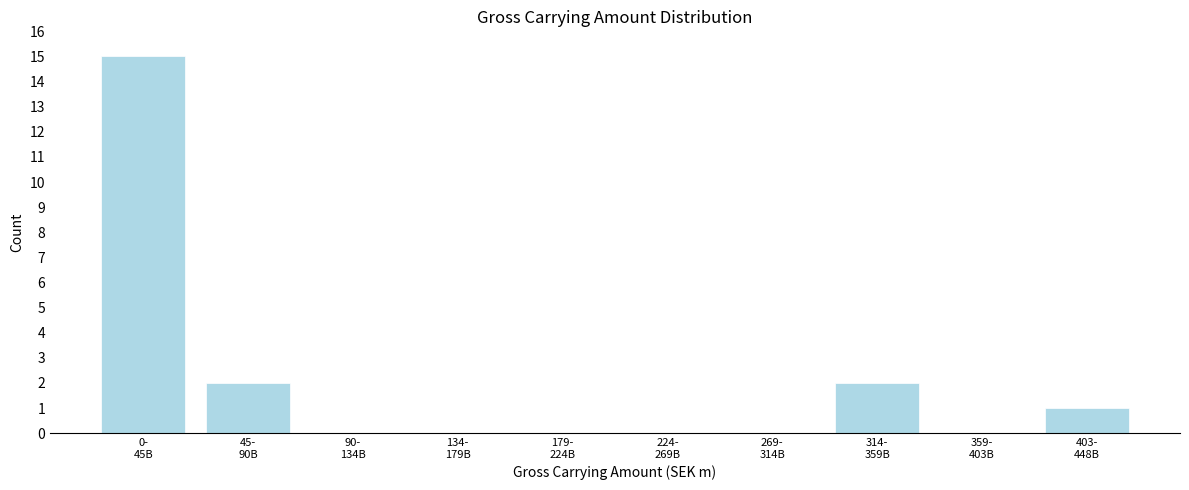

What is the sum of all values?

20